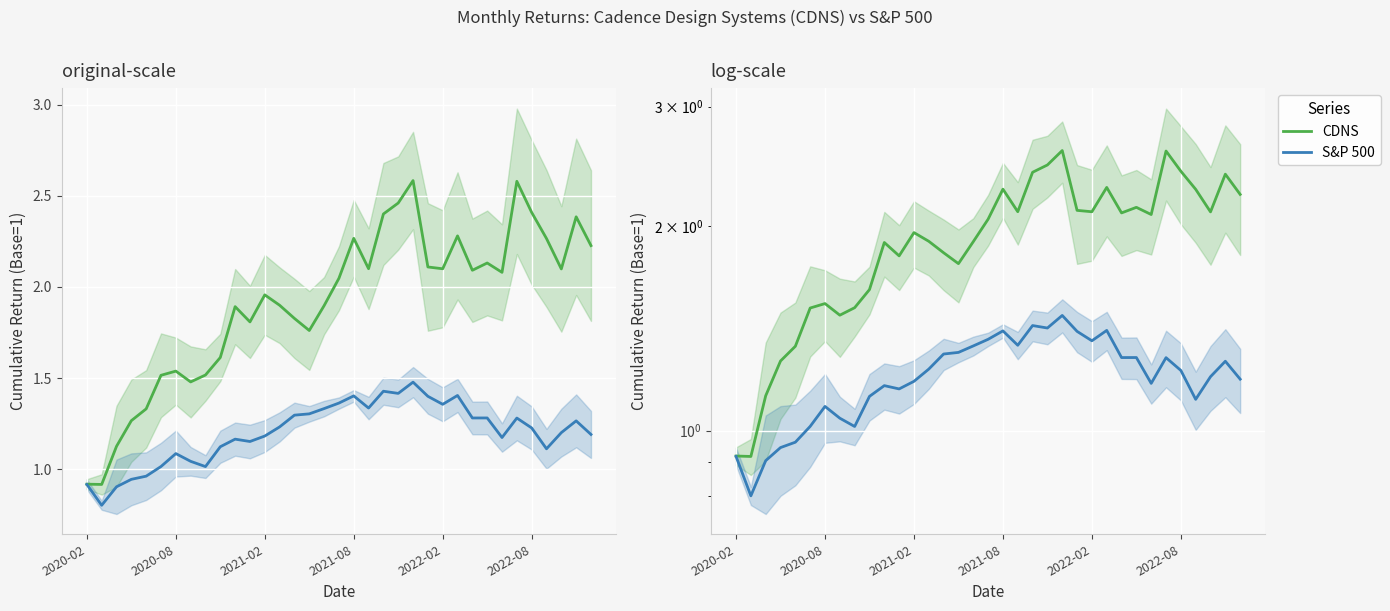

True or false: CDNS and S&P 500 intersect in this chart.

False